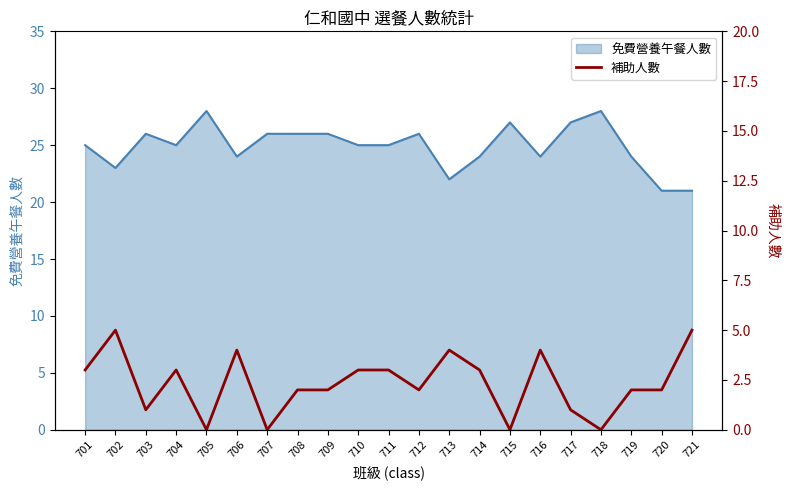

Reading left to right, what are all the values shown in this chart?

3	5	1	3	0	4	0	2	2	3	3	2	4	3	0	4	1	0	2	2	5